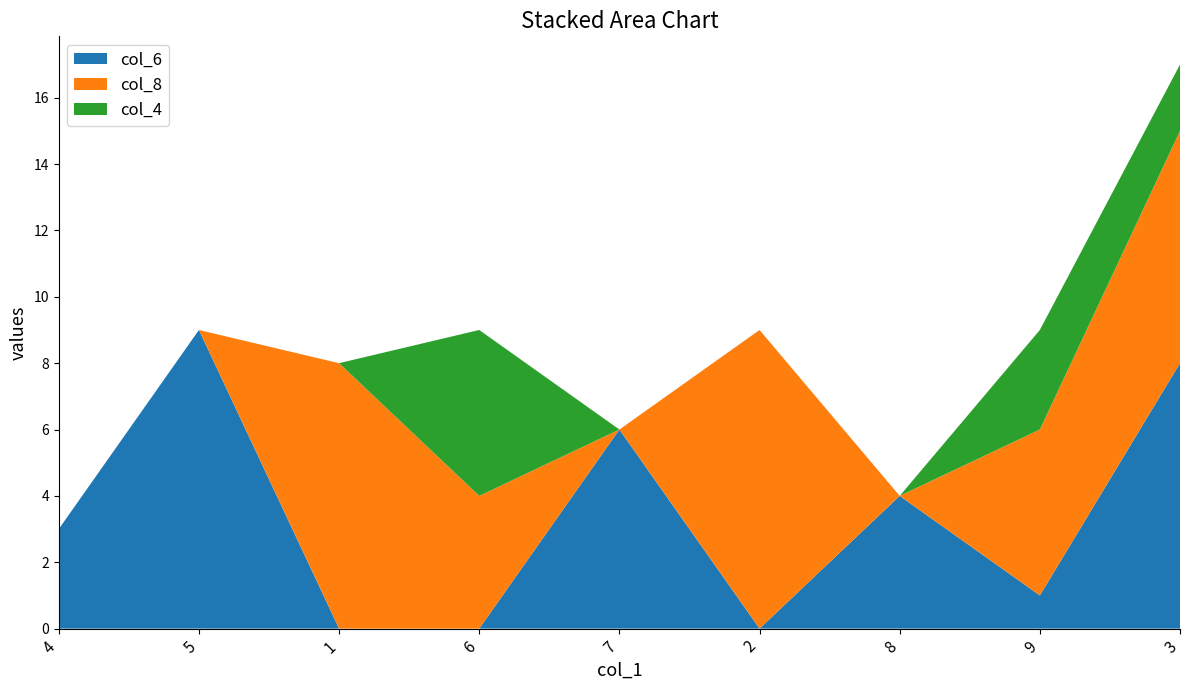

Reading left to right, extract all data points from this chart.

col_6: 3	9	0	0	6	0	4	1	8
col_8: 0	0	8	4	0	9	0	5	7
col_4: 0	0	0	5	0	0	0	3	2